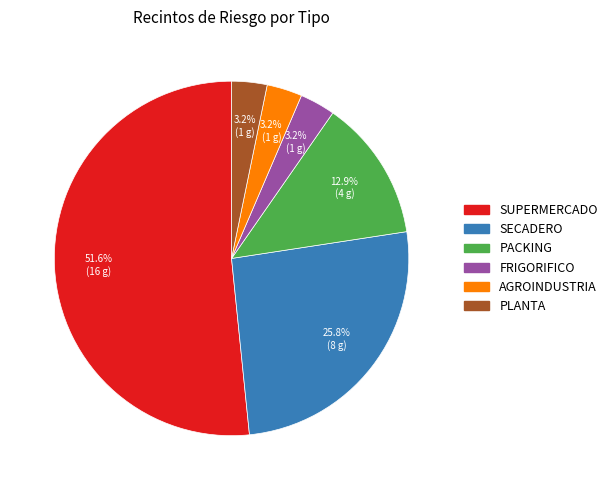

To the nearest percent, what percentage of the pie is SECADERO?

26%